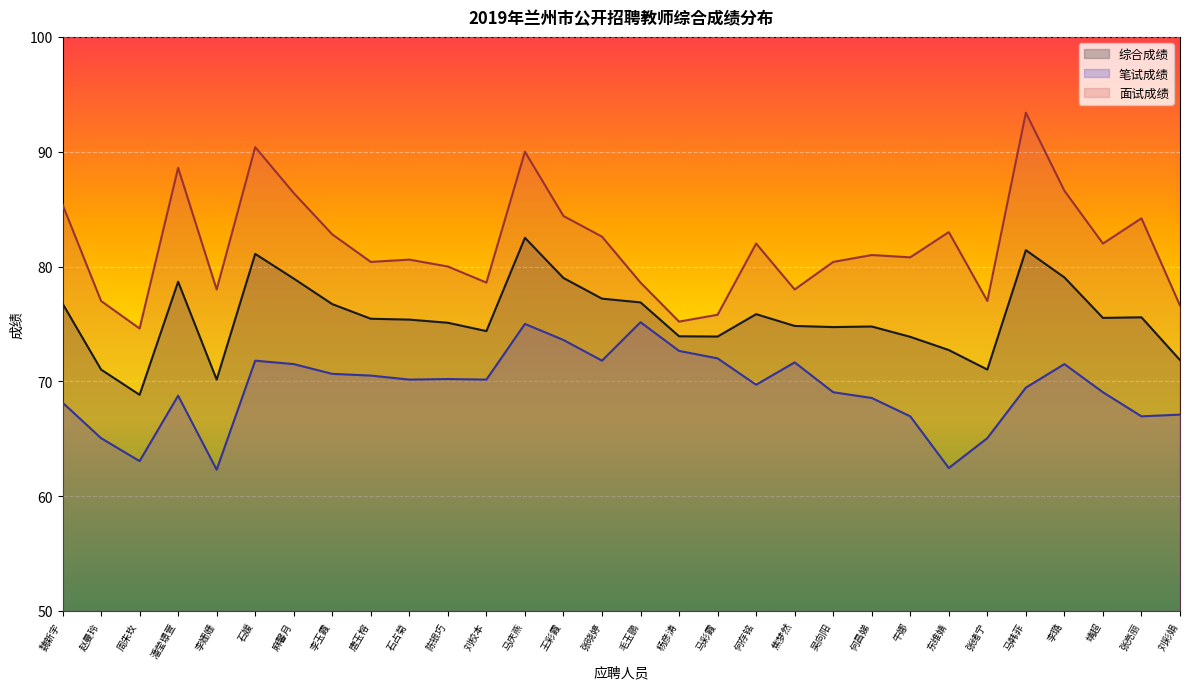

Where does the 面试成绩 series first go above 81?

魏新宇